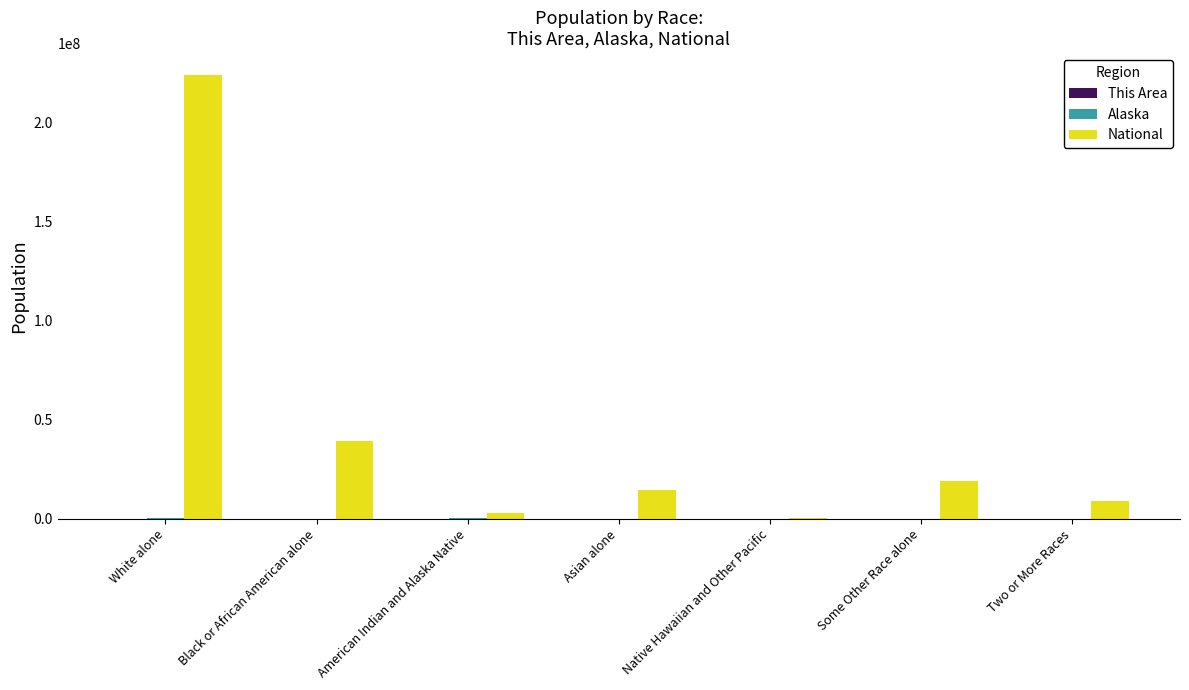

Where is National nearest to the value 112046639?

Black or African American alone